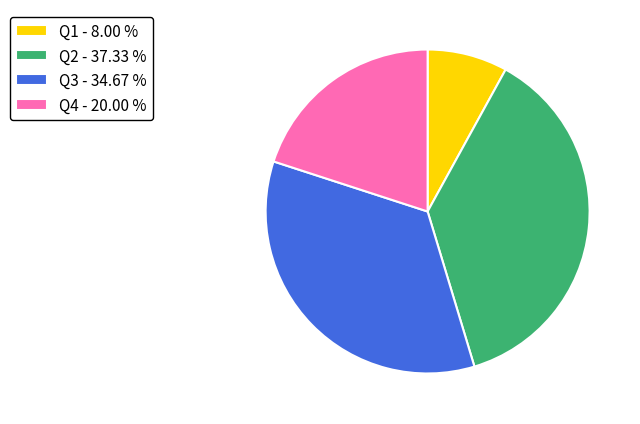

What is the largest slice in the pie chart?

Q2